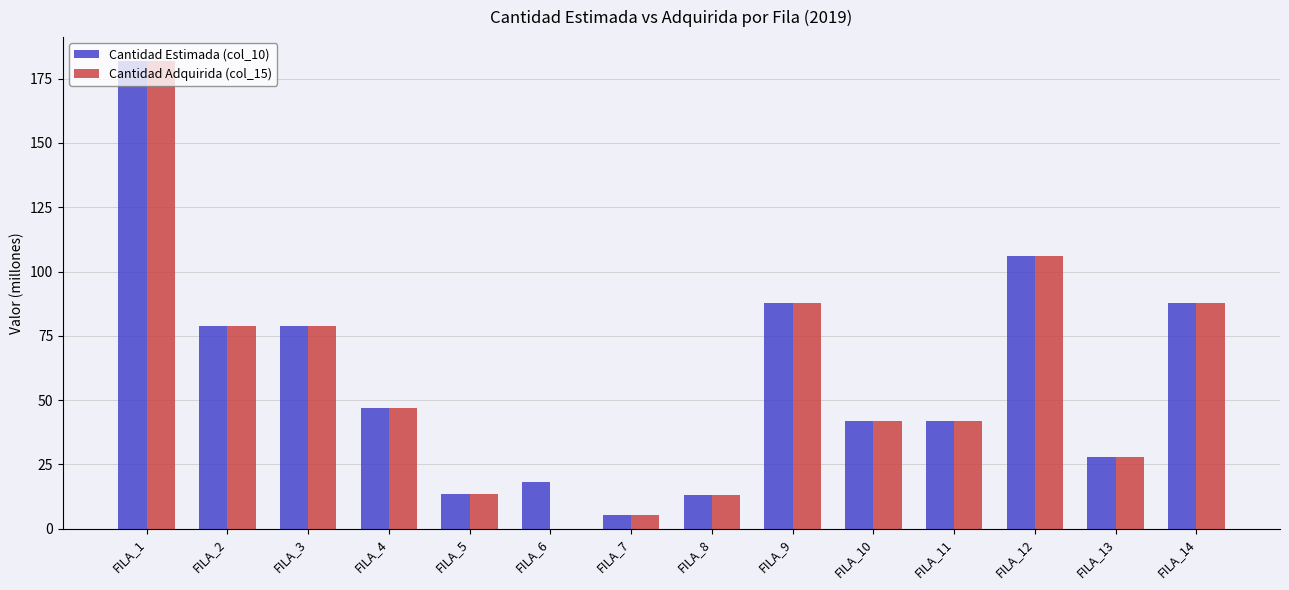

What are all the series names shown in the legend?

Cantidad Estimada (col_10), Cantidad Adquirida (col_15)